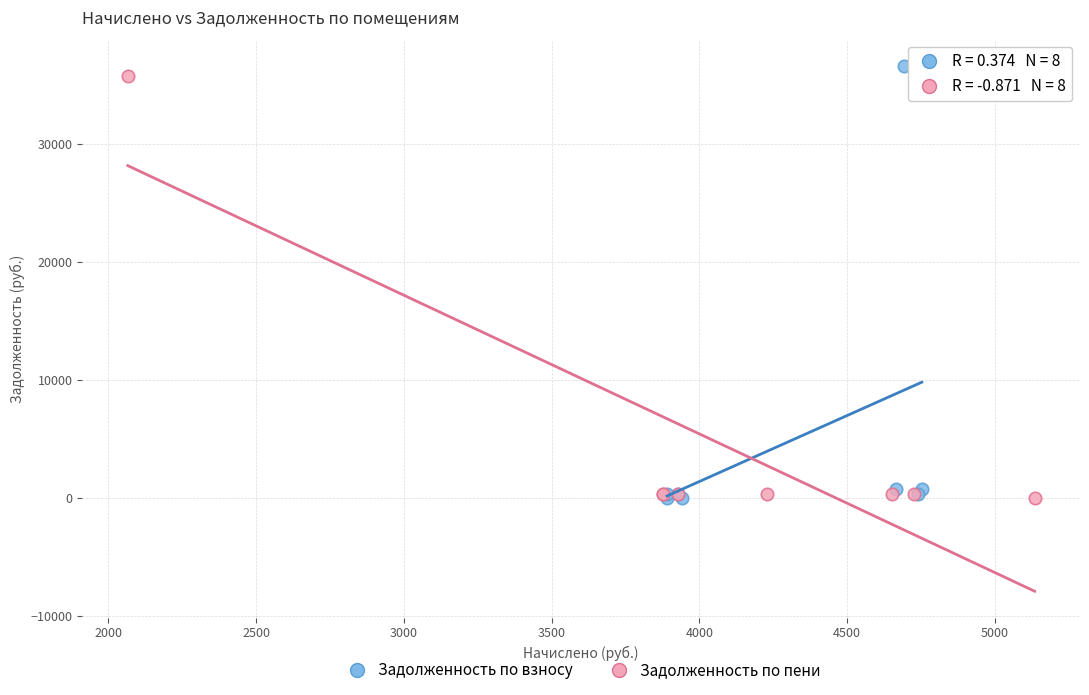

What are all the series names shown in the legend?

Задолженность по взносу, Задолженность по пени